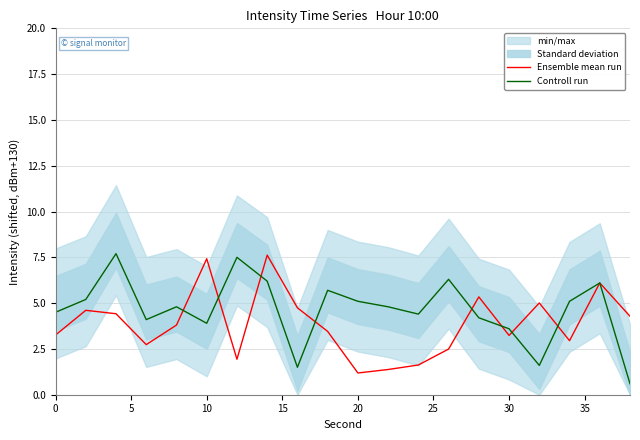

What is the lowest value of the Controll run series?

0.6